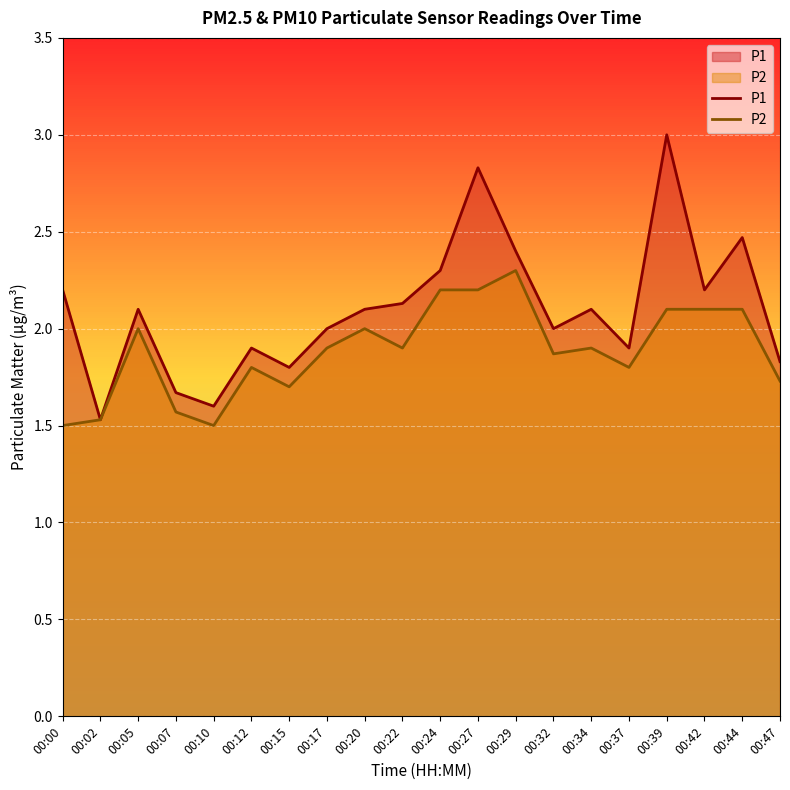

Which series changed the most between 00:15 and 00:17?

P1